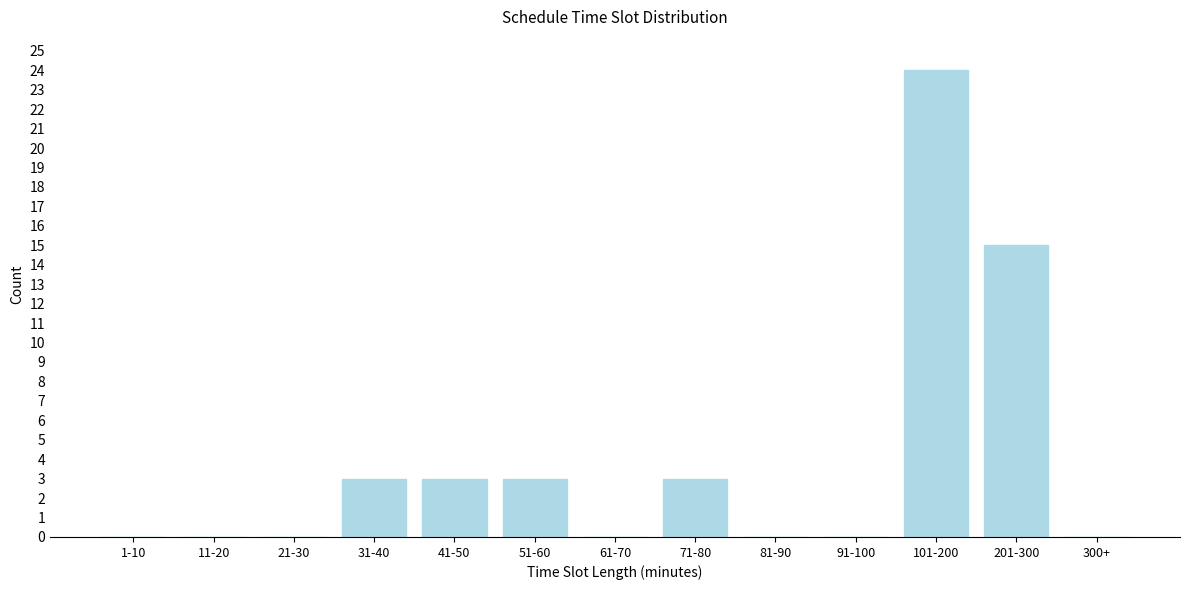

Reading left to right, transcribe all the data shown in this chart.

1-10=0	11-20=0	21-30=0	31-40=3	41-50=3	51-60=3	61-70=0	71-80=3	81-90=0	91-100=0	101-200=24	201-300=15	300+=0